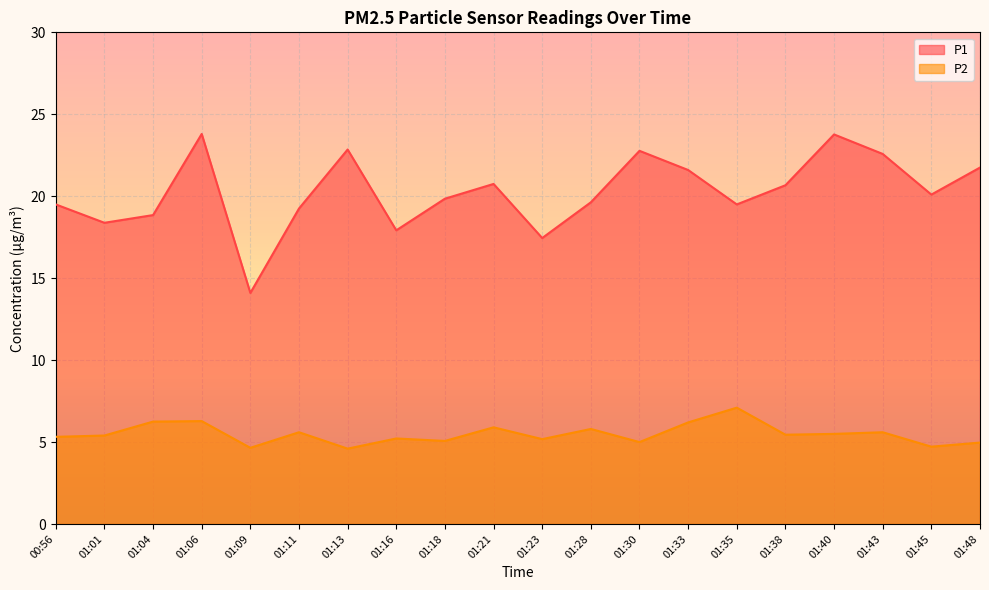

What is the spread (max minus min) of values at 01:11?

13.7